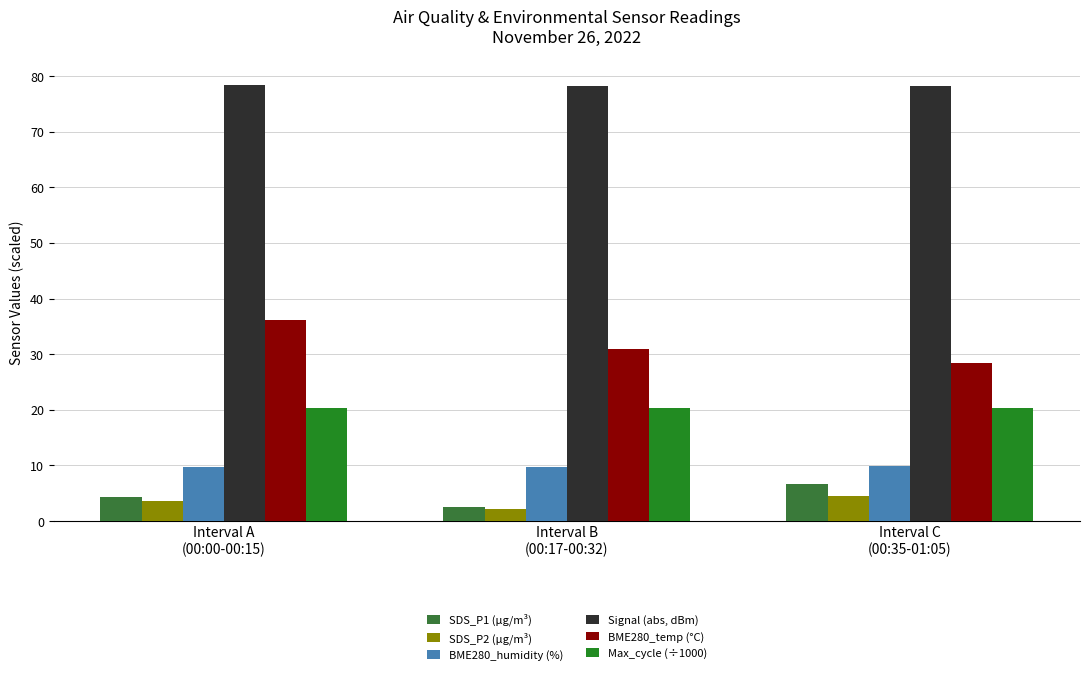

Count the number of data series in this chart.

6